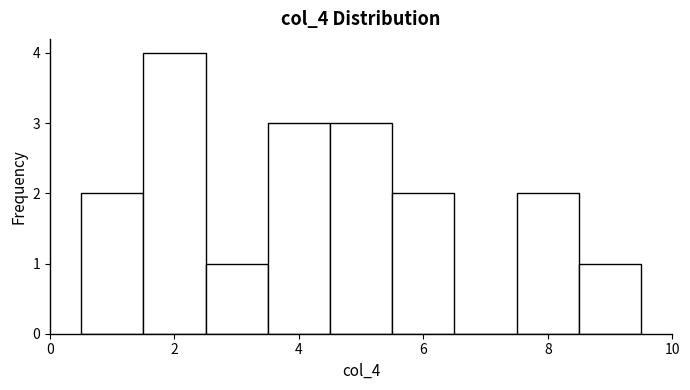

Over which range of the x-axis is the bar tallest?

1.5 to 2.5